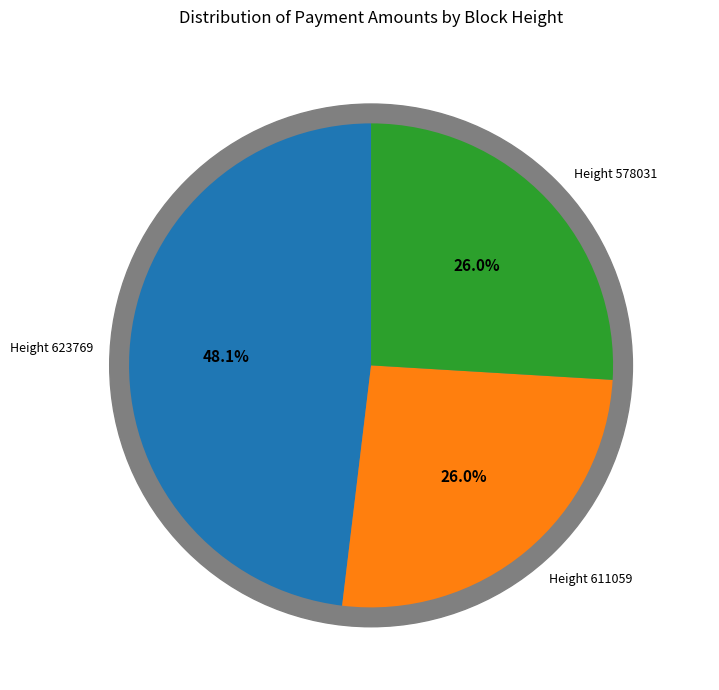

Is it true that Height 611059 is 26% of the pie?

True